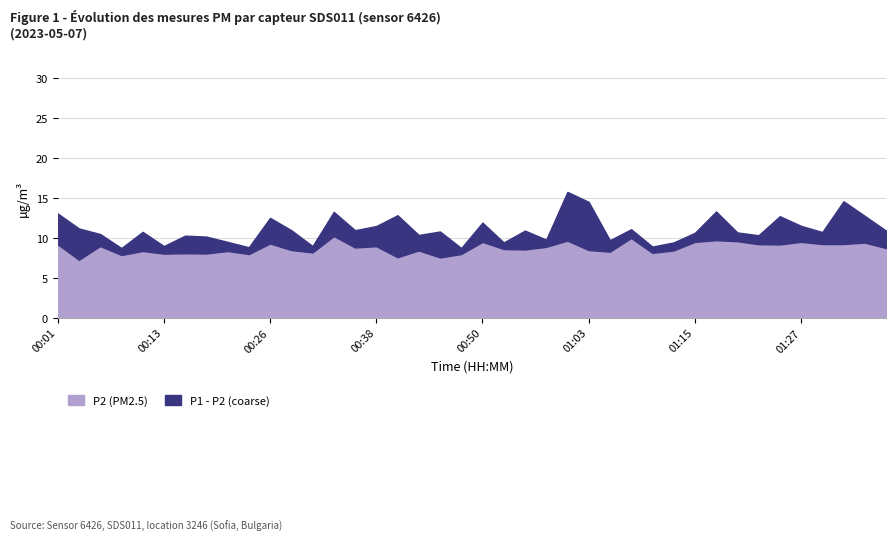

How many values in the P1 series exceed 10?

29